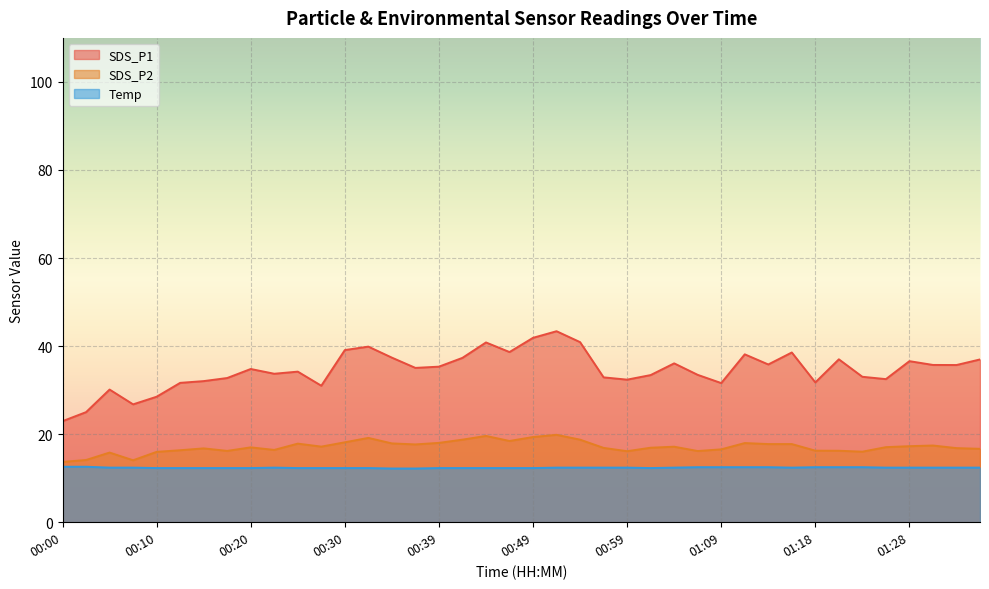

What is the minimum value shown in the chart?

12.2